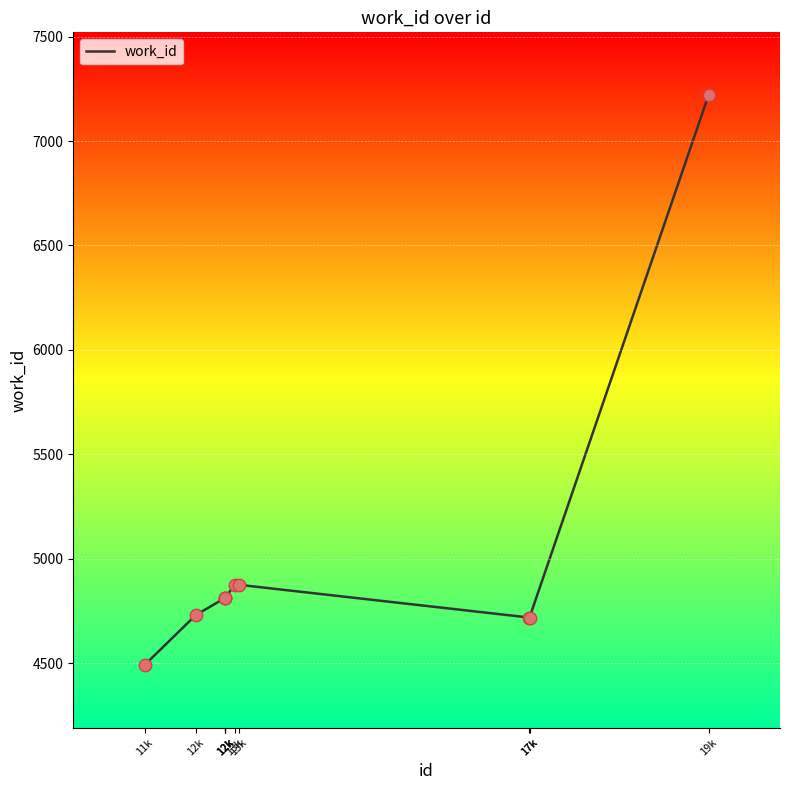

Between 11k and 13k, which is larger?

13k